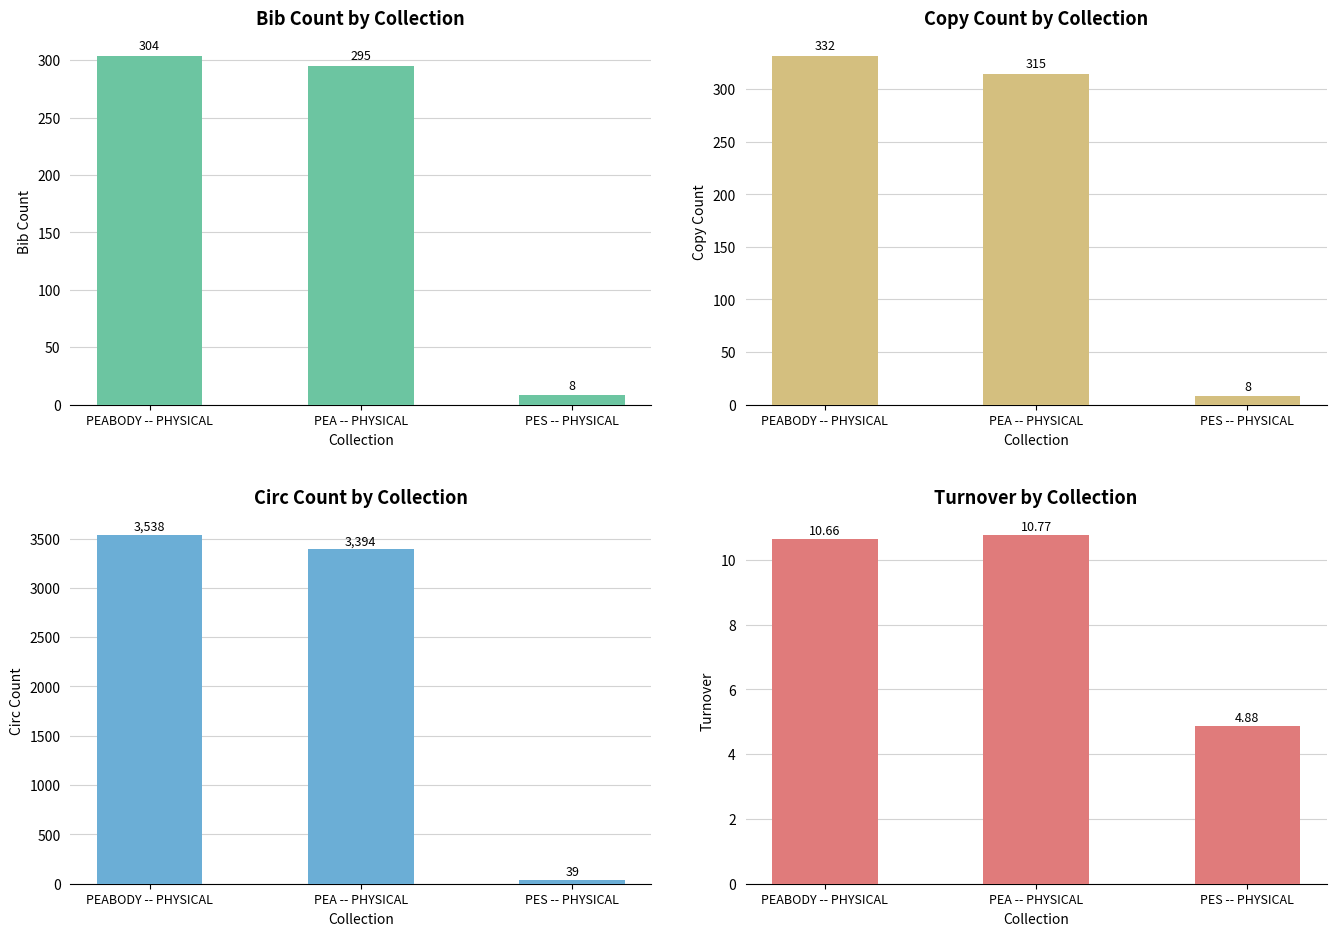

How many bars are there in each group?

4